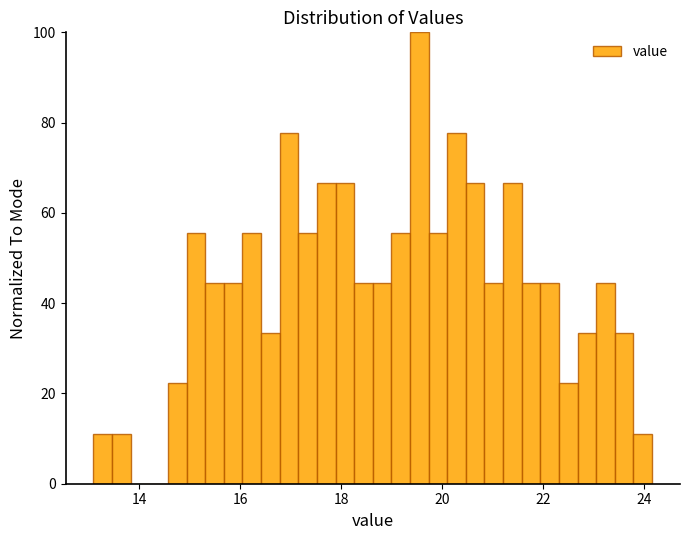

Read against the x-axis, roughly where is the centre of the tallest bar?

19.6